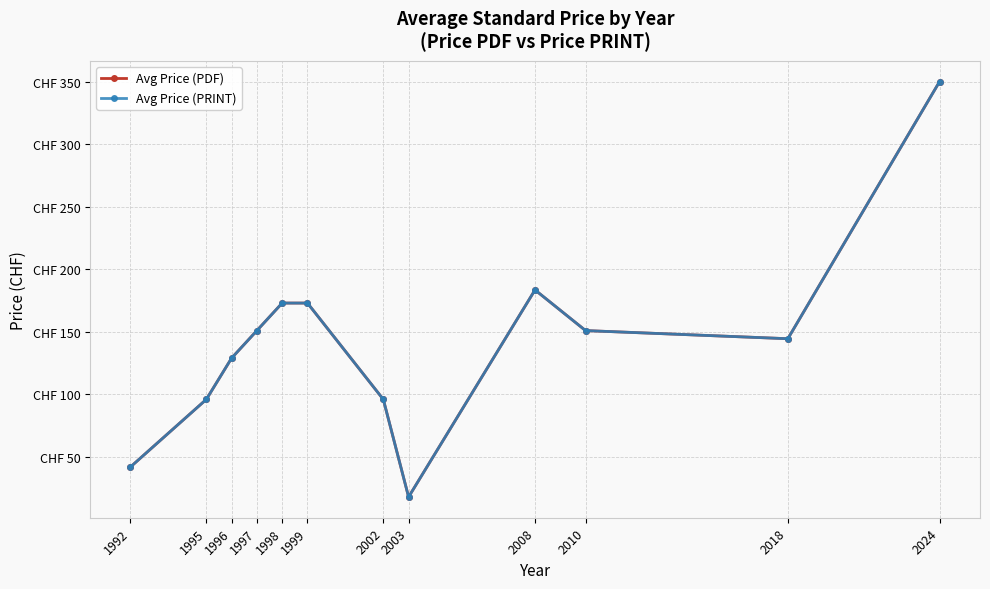

Does the chart have visible grid lines?

Yes